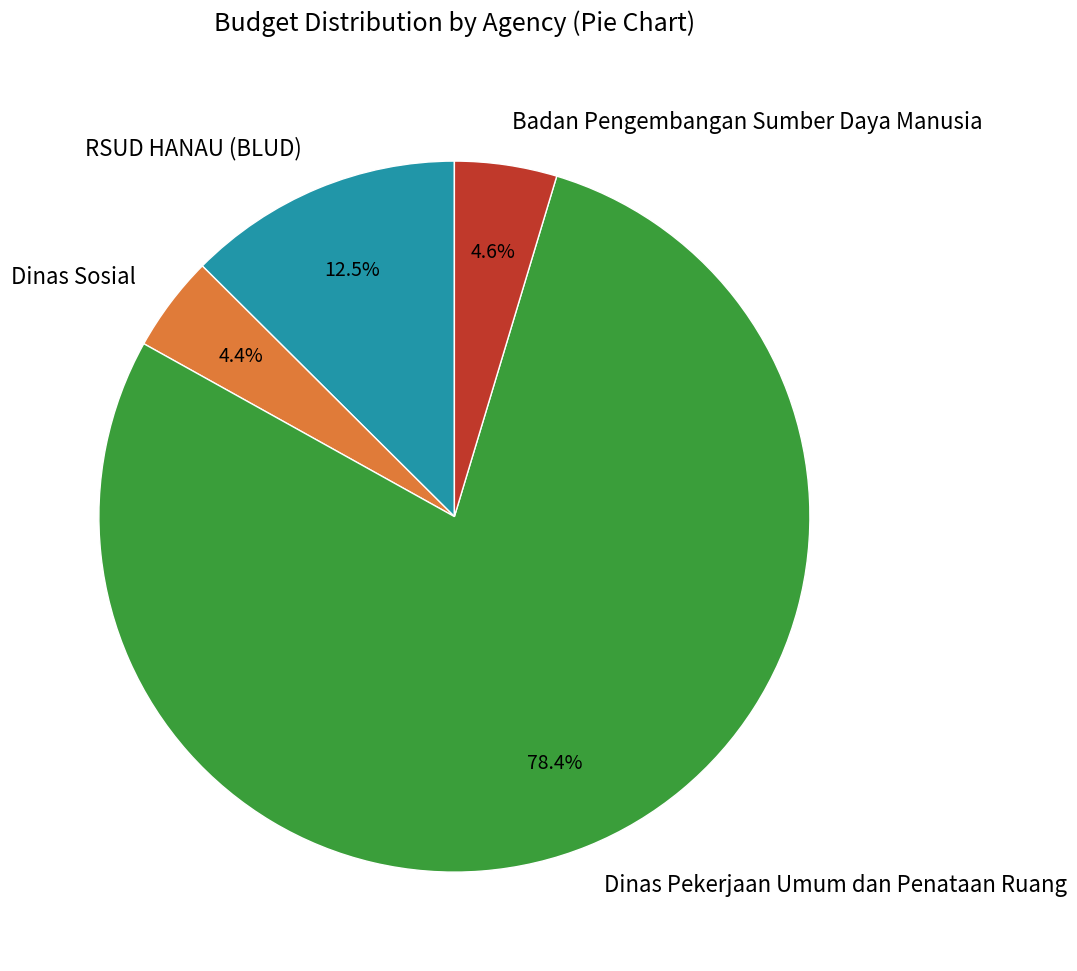

Which slice is the largest?

Dinas Pekerjaan Umum dan Penataan Ruang